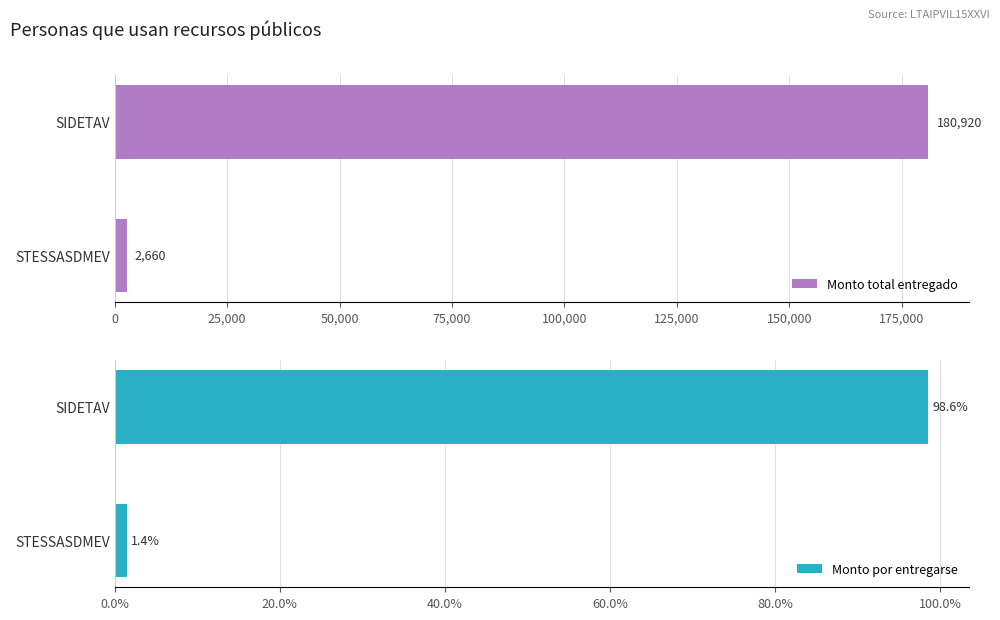

Read the Monto total entregado value at SIDETAV, to the nearest 10.

180920